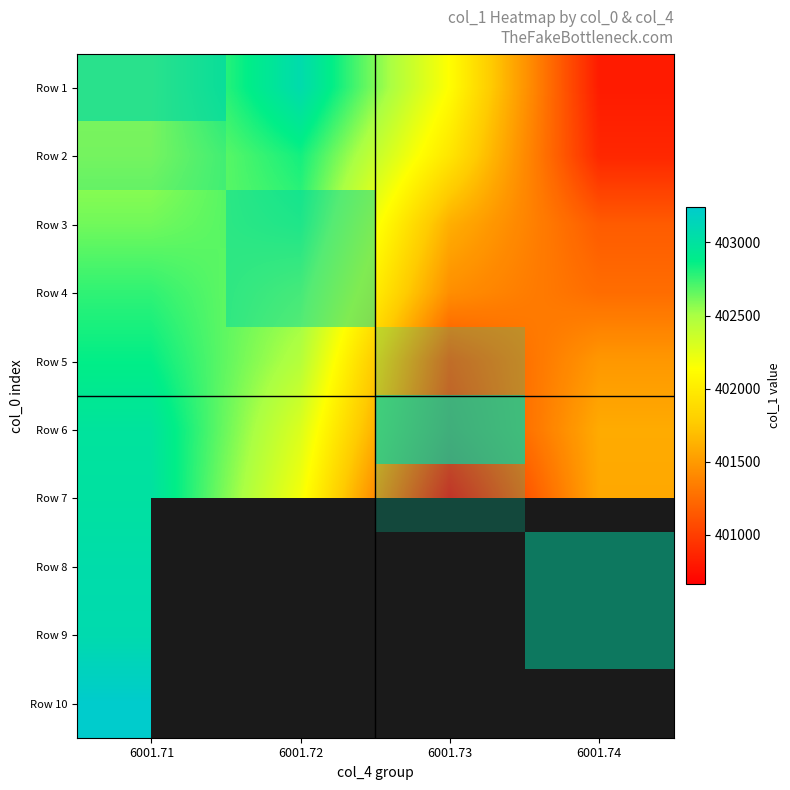

What is the difference between the maximum and minimum values in the Row 6 series?

2029.7